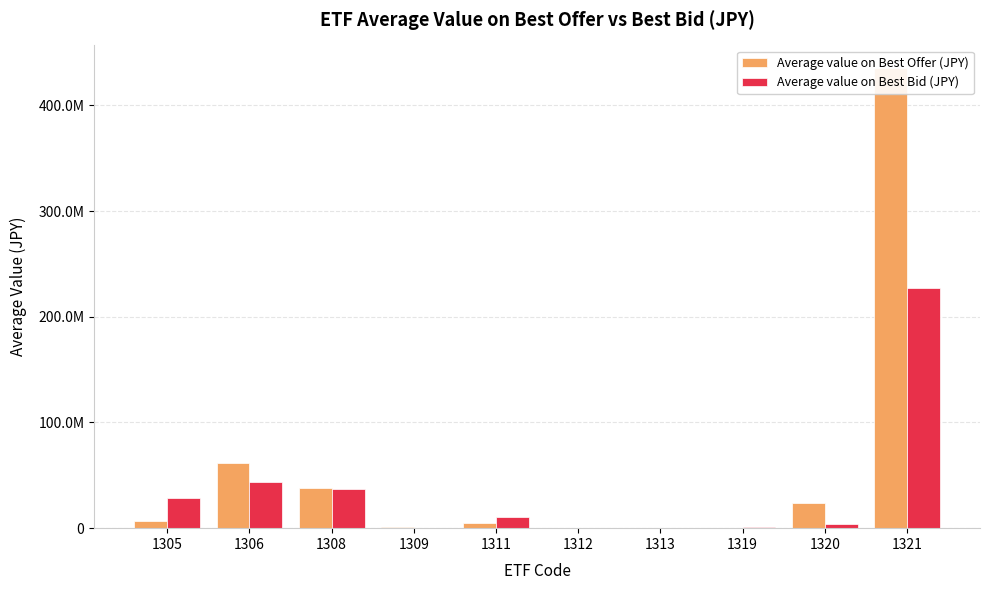

What is the value of the Average value on Best Bid (JPY) bar at the 4th from the left?

456244.8